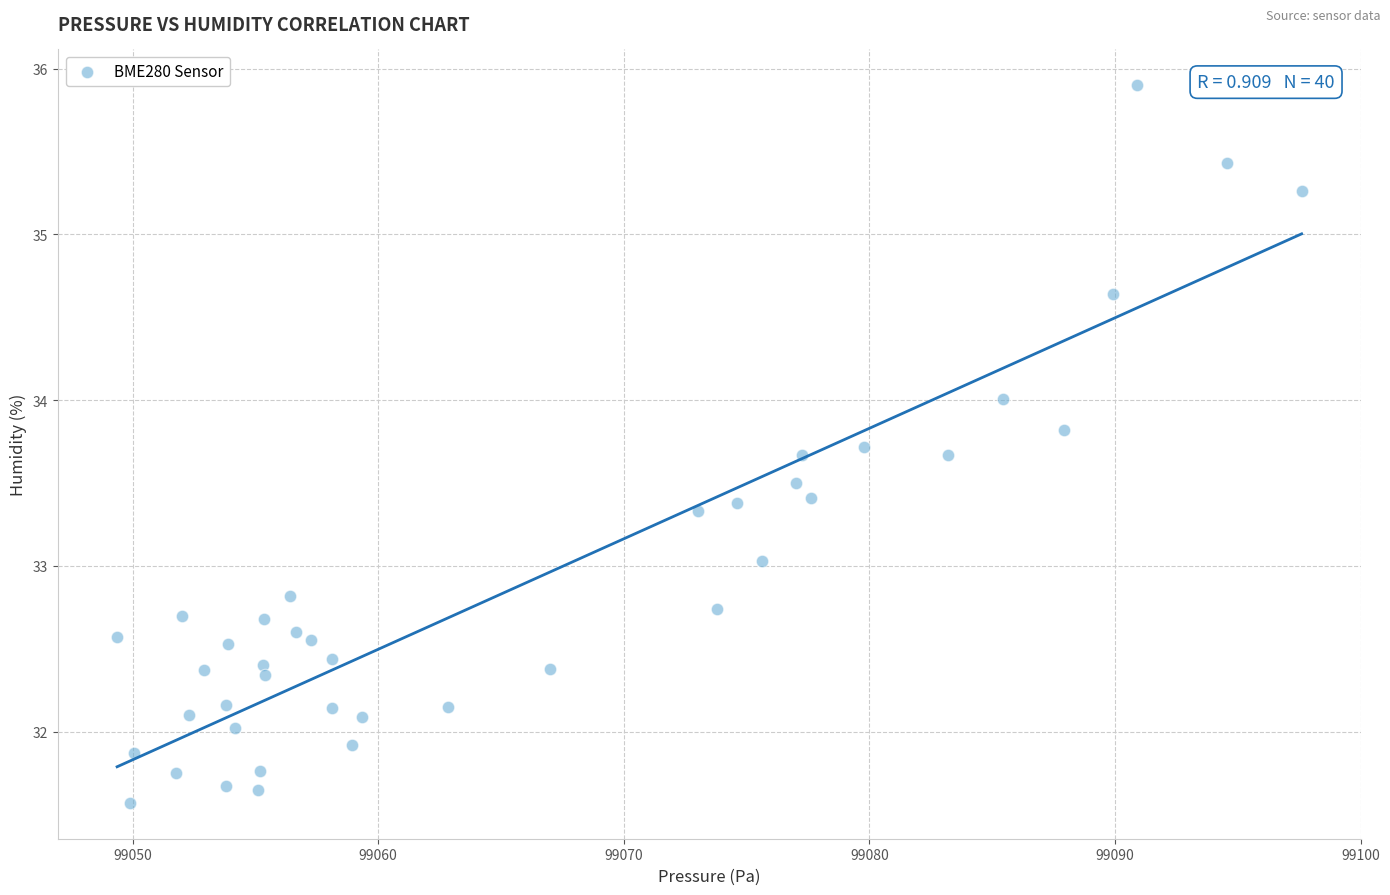

What is the range of Y values (max minus min)?

4.3